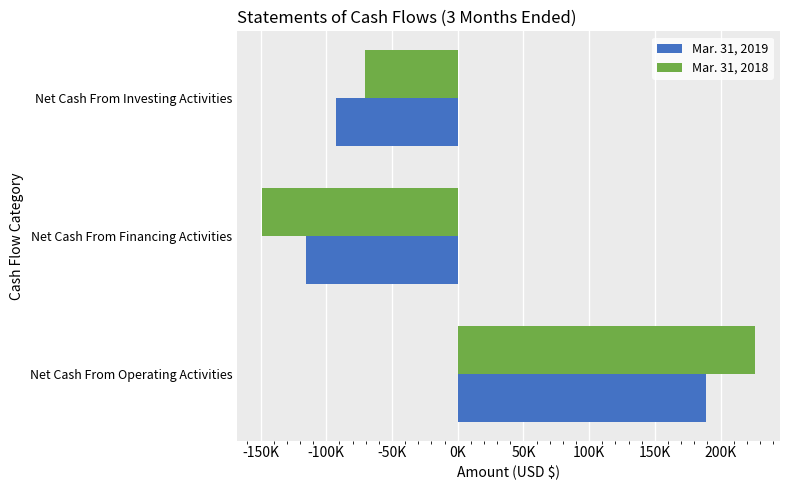

What is the average value of the Mar. 31, 2019 series?

-6582